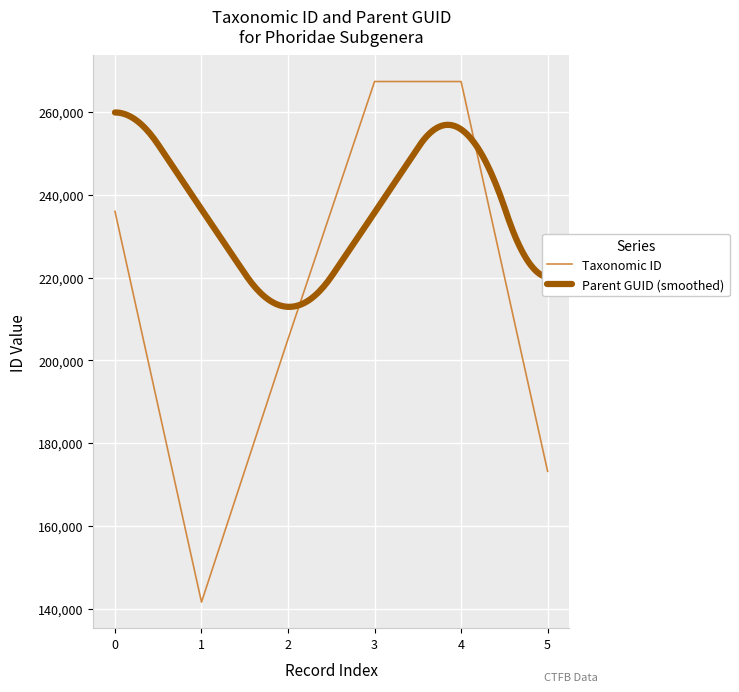

What is the minimum value shown in the chart?

141550